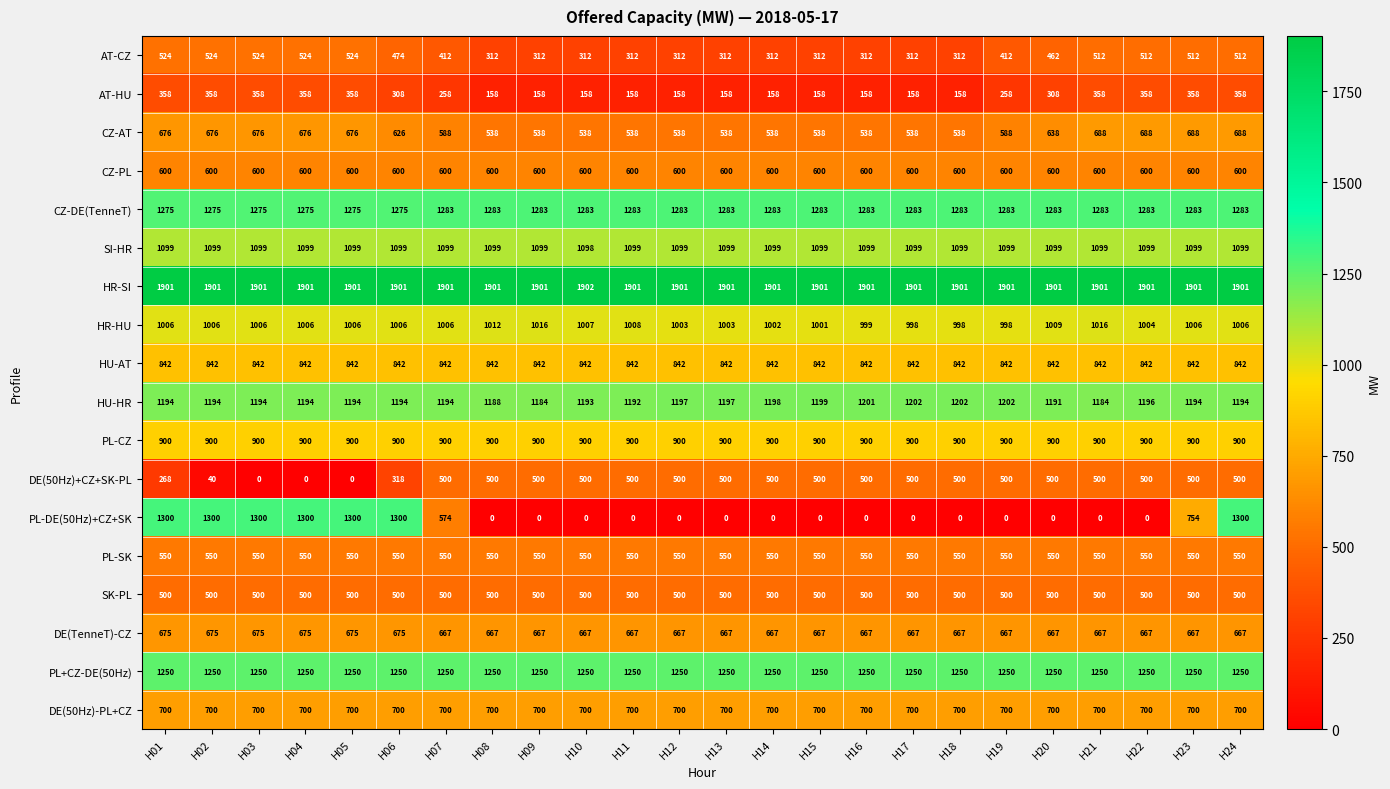

At which category is the sum across all series the highest?

H24